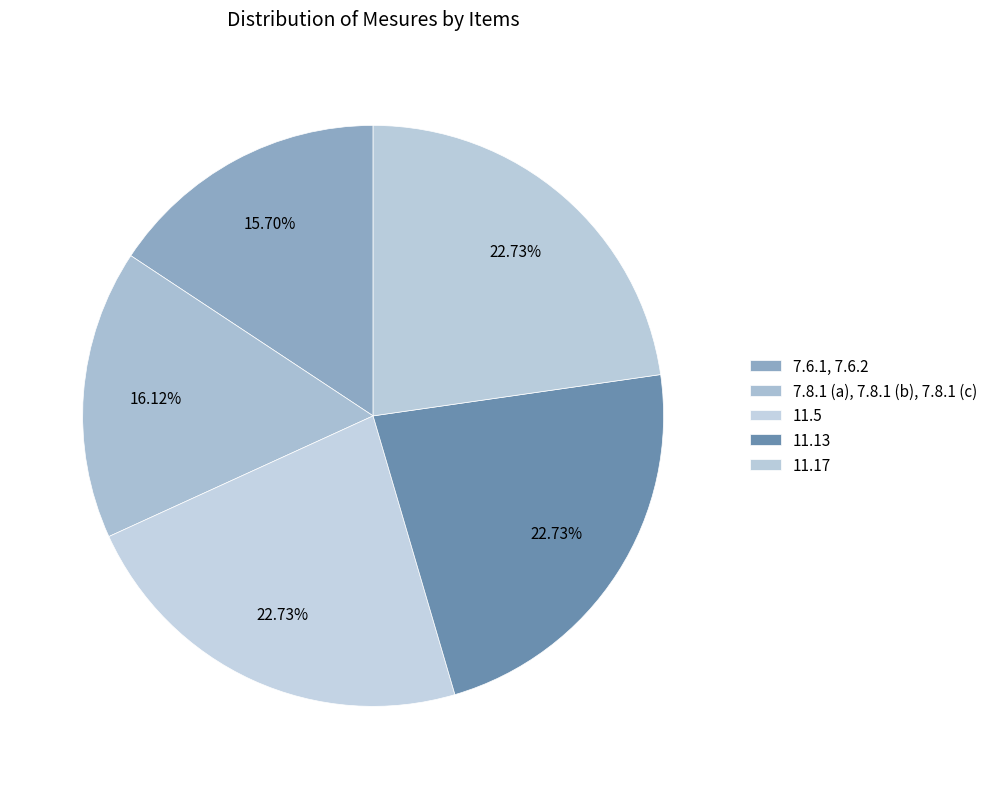

What portion of the pie excludes 11.13?

77.3%